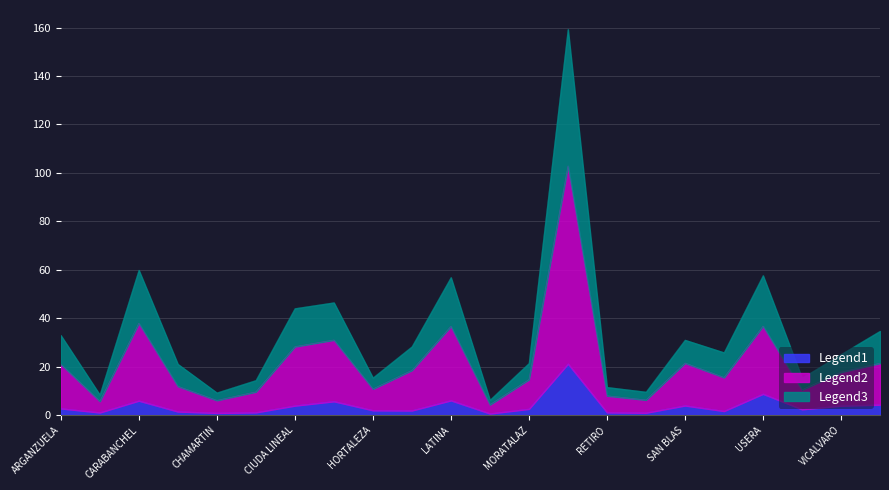

Reading left to right, list all the values displayed in this chart.

HASTA 25 AÑOS: ARGANZUELA=2.7	BARAJAS=1.1	CARABANCHEL=5.9	CENTRO=1.4	CHAMARTIN=0.9	CHAMBERI=1.1	CIUDA LINEAL=3.9	FUENCARRAL=5.7	HORTALEZA=1.9	INEXISTENTE=1.9	LATINA=6.0	MONCLOA-ARAVACA=0.6	MORATALAZ=2.5	PUENTE DE VALLECAS=21.2	RETIRO=1.1	SALAMANCA=0.9	SAN BLAS=3.9	TETUAN=1.6	USERA=8.8	VALLECAS VILLA=2.4	VICALVARO=3.9	VILLAVERDE=4.3
> 25 HASTA 35 AÑOS: ARGANZUELA=21.0	BARAJAS=5.7	CARABANCHEL=37.9	CENTRO=11.9	CHAMARTIN=6.1	CHAMBERI=9.6	CIUDA LINEAL=28.3	FUENCARRAL=31.0	HORTALEZA=10.8	INEXISTENTE=18.5	LATINA=36.7	MONCLOA-ARAVACA=4.3	MORATALAZ=14.7	PUENTE DE VALLECAS=102.9	RETIRO=8.0	SALAMANCA=6.2	SAN BLAS=21.5	TETUAN=15.5	USERA=36.8	VALLECAS VILLA=10.4	VICALVARO=17.8	VILLAVERDE=21.4
> 35 HASTA 45 AÑOS: ARGANZUELA=33.0	BARAJAS=8.4	CARABANCHEL=59.9	CENTRO=21.0	CHAMARTIN=9.2	CHAMBERI=14.3	CIUDA LINEAL=44.0	FUENCARRAL=46.5	HORTALEZA=15.4	INEXISTENTE=28.3	LATINA=56.8	MONCLOA-ARAVACA=6.2	MORATALAZ=21.4	PUENTE DE VALLECAS=159.3	RETIRO=11.5	SALAMANCA=9.6	SAN BLAS=31.0	TETUAN=25.8	USERA=57.6	VALLECAS VILLA=15.3	VICALVARO=25.1	VILLAVERDE=34.7